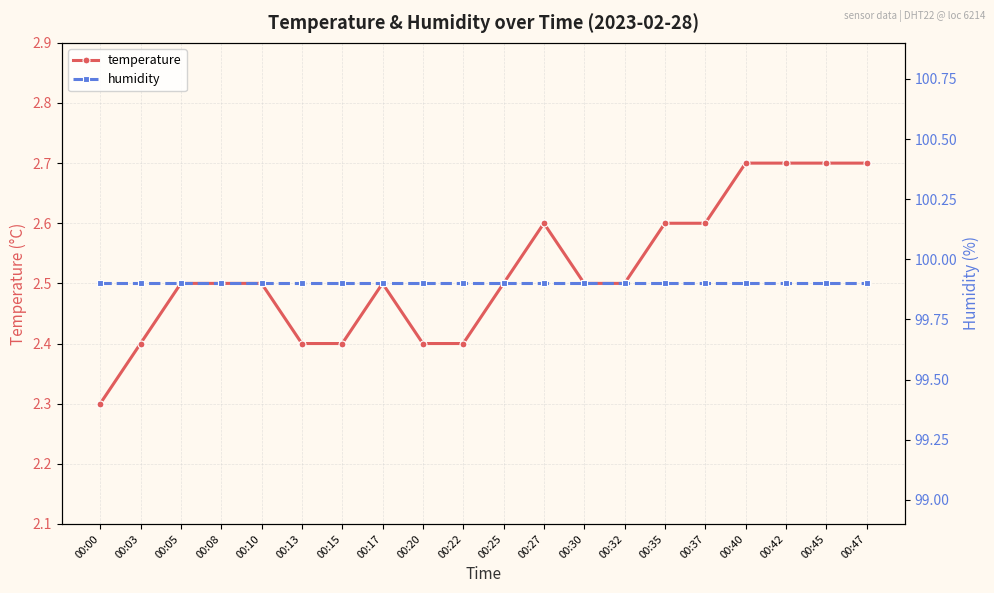

List the series in order of their peak value, lowest first.

temperature, humidity